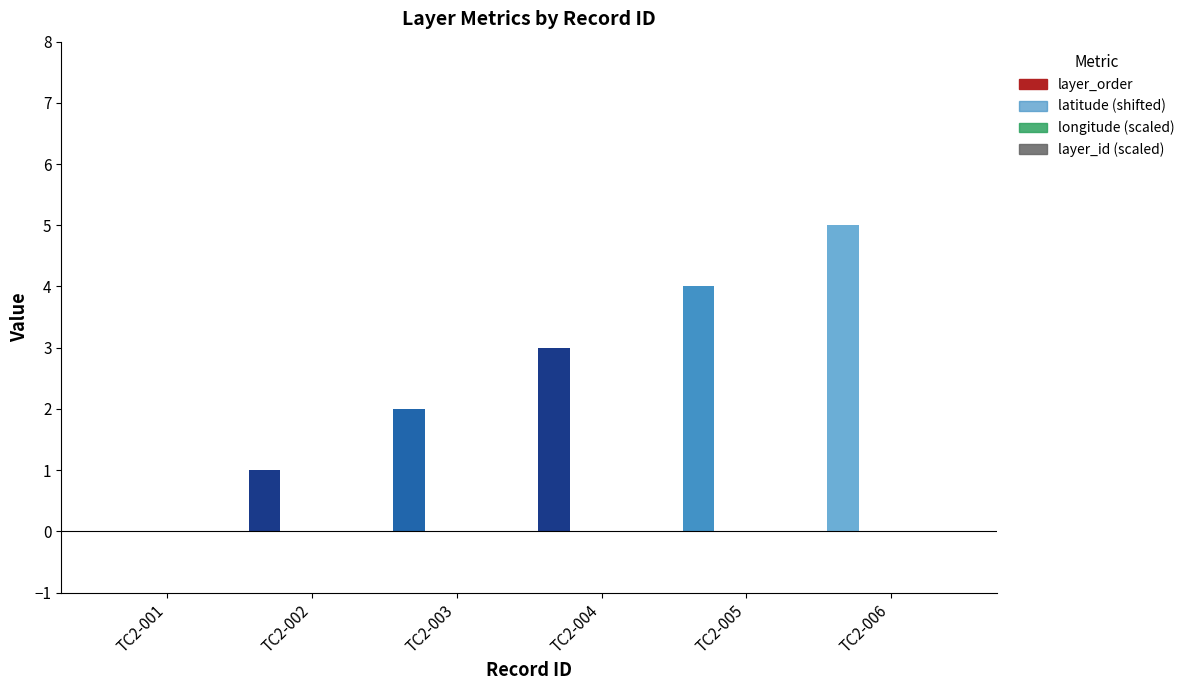

How many series are shown in this chart?

1